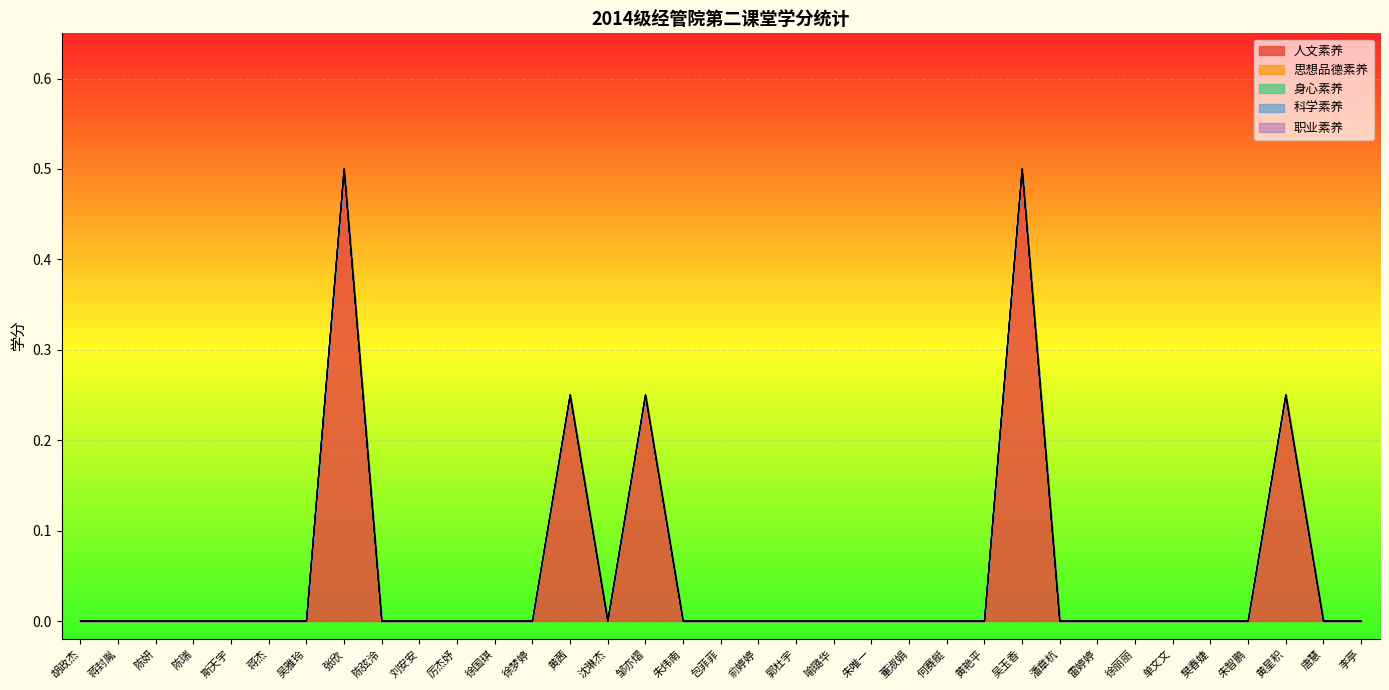

What is the label of the 27th point from the left?

潘章杭